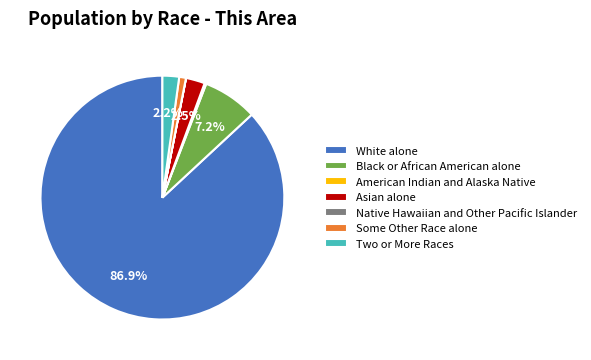

To the nearest percent, what is the combined percentage of White alone and Some Other Race alone?

88%